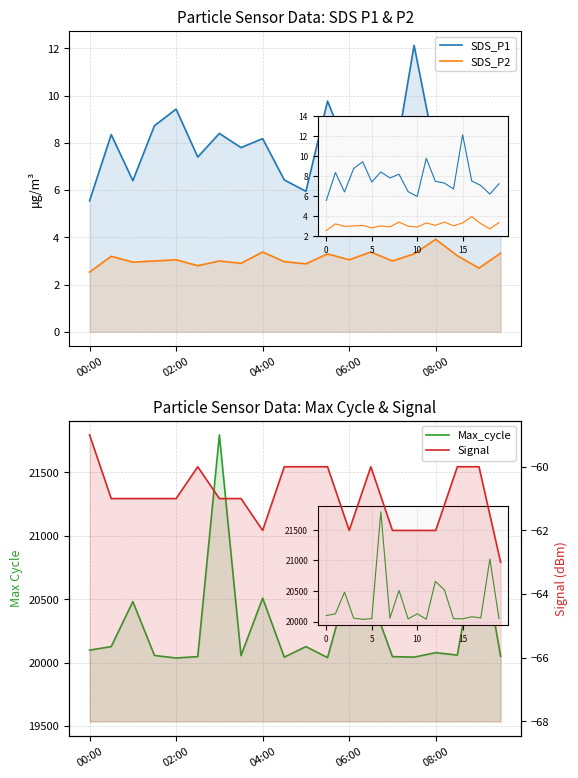

How many data points in SDS_P1 are less than 7?

6